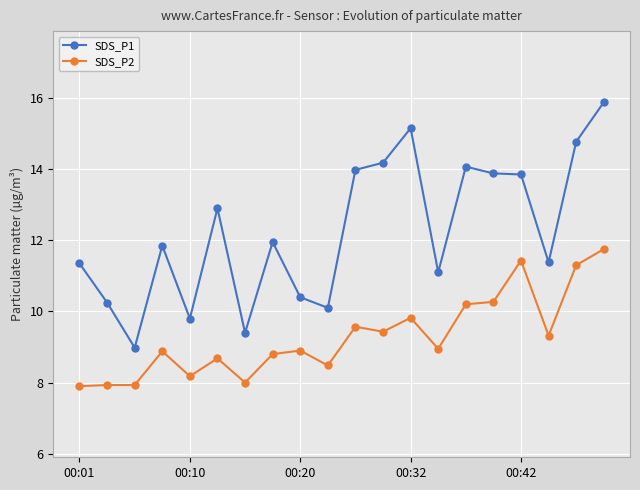

True or false: SDS_P2 has more than 1 points higher than both neighbors.

True